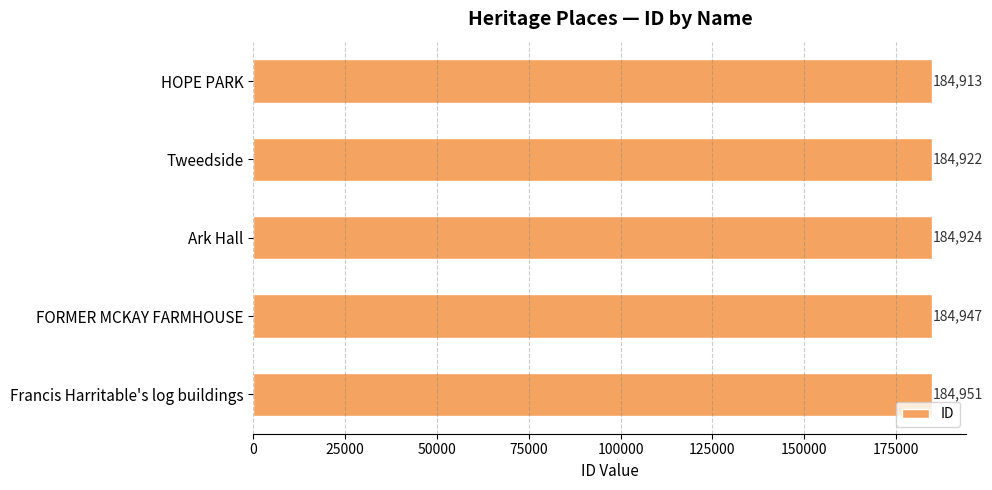

List the labels in order of value, smallest first.

HOPE PARK, Tweedside, Ark Hall, FORMER MCKAY FARMHOUSE, Francis Harritable's log buildings